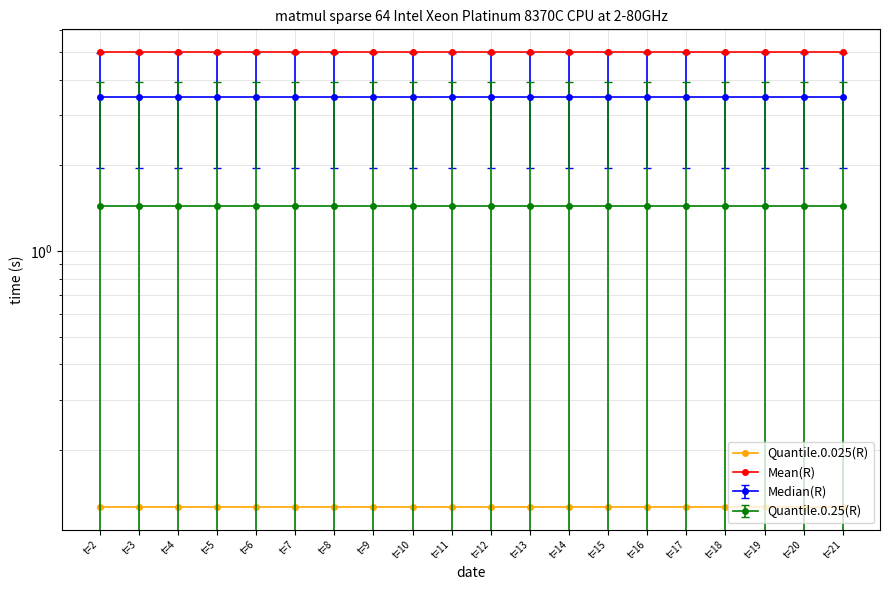

What is the minimum value shown in the chart?

0.1